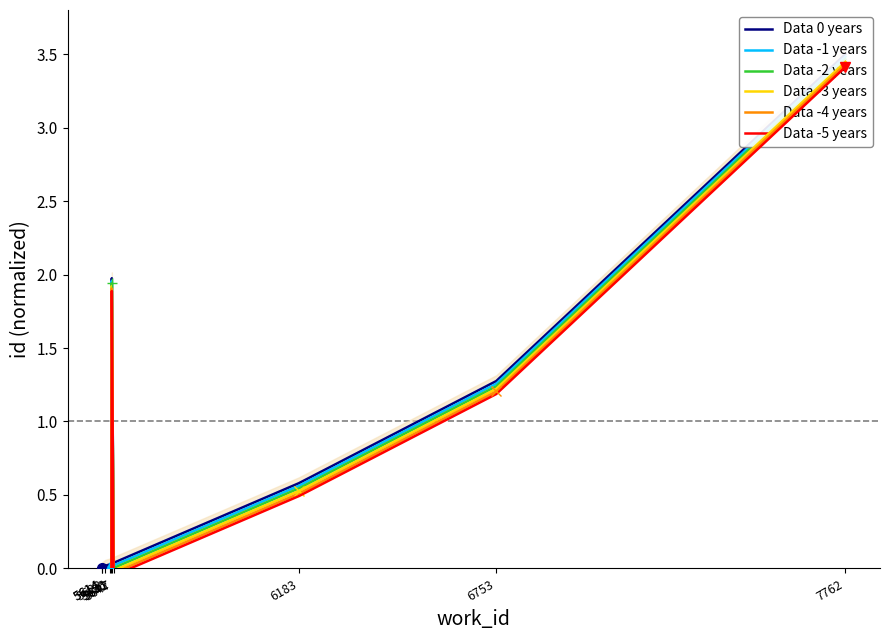

Between 7762 and 6753, which is larger?

7762